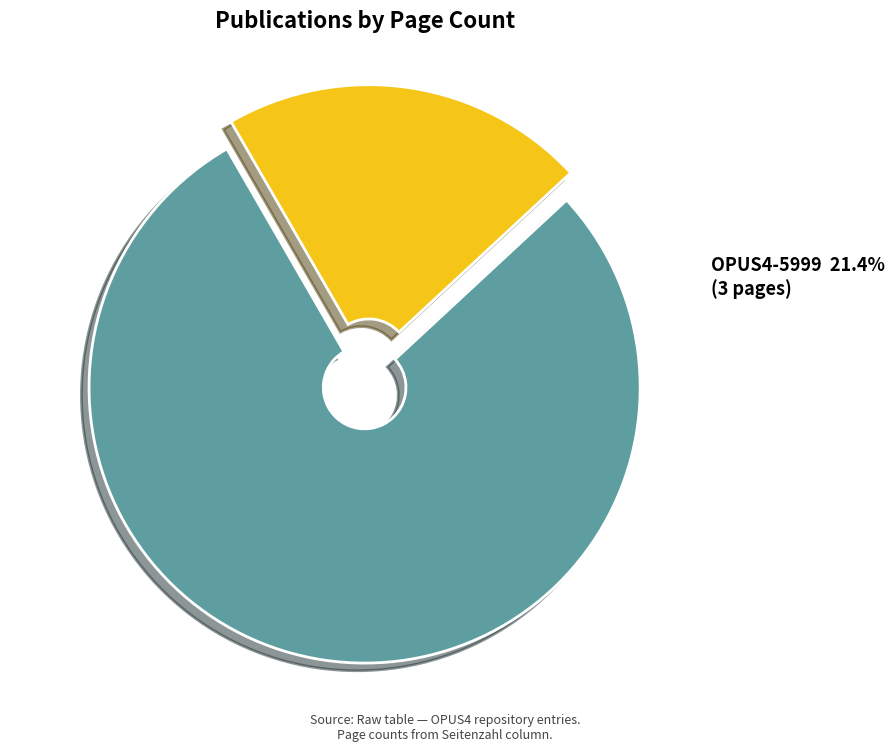

To the nearest percent, what is the difference between the largest and smallest slice percentages?

57%